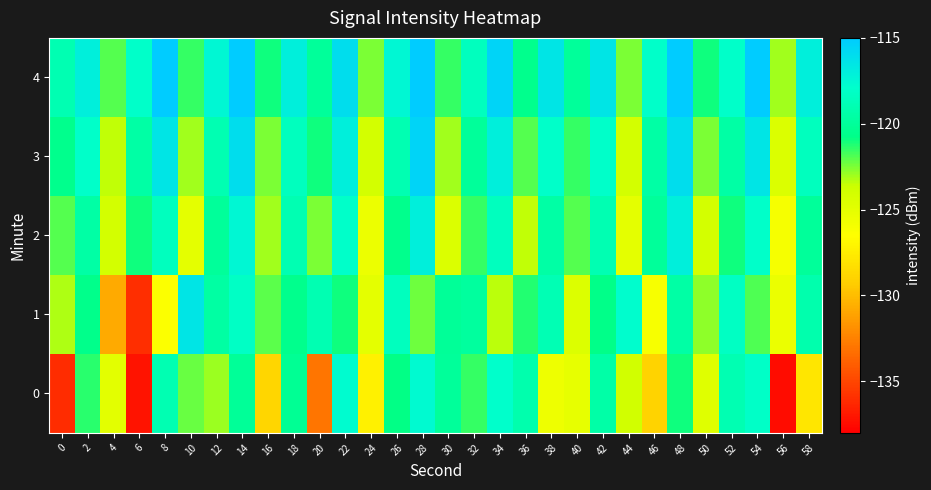

At which category is the sum across all series the highest?

14